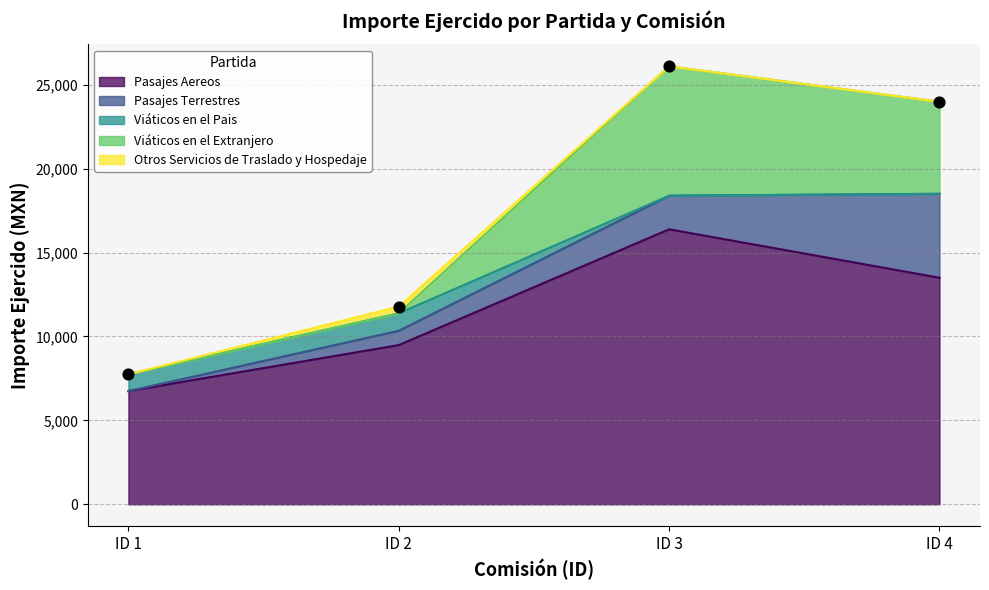

Is the value of Viáticos en el Extranjero at ID 3 greater than the value of Viáticos en el Pais at ID 3?

Yes